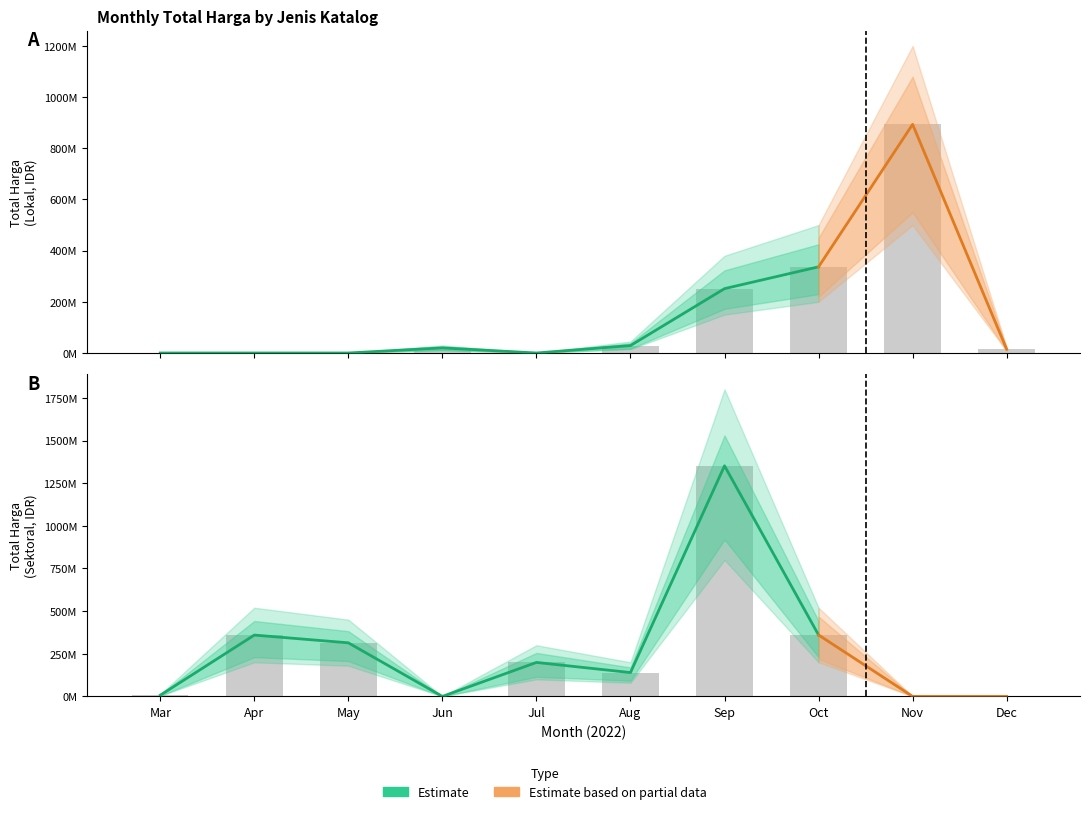

What is the total value across all series at Jun?

19950000